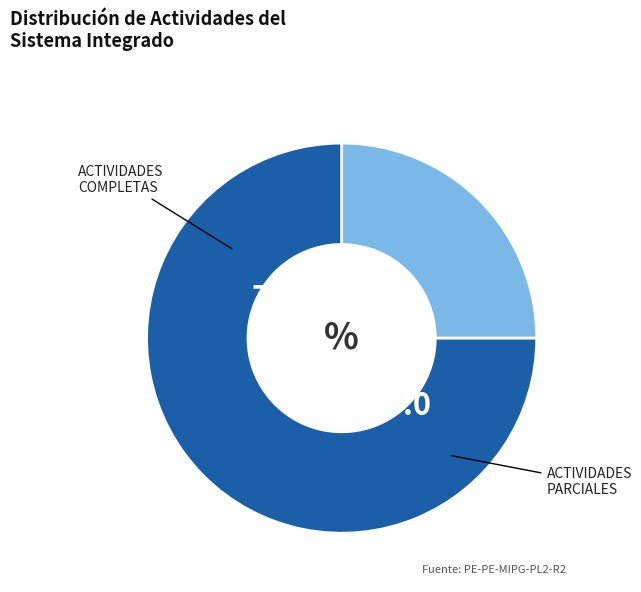

Does any single category account for the majority?

Yes